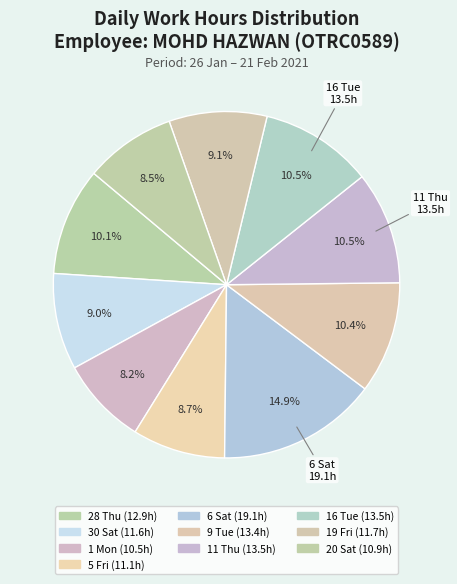

To the nearest percent, what is the difference between the largest and smallest slice percentages?

7%